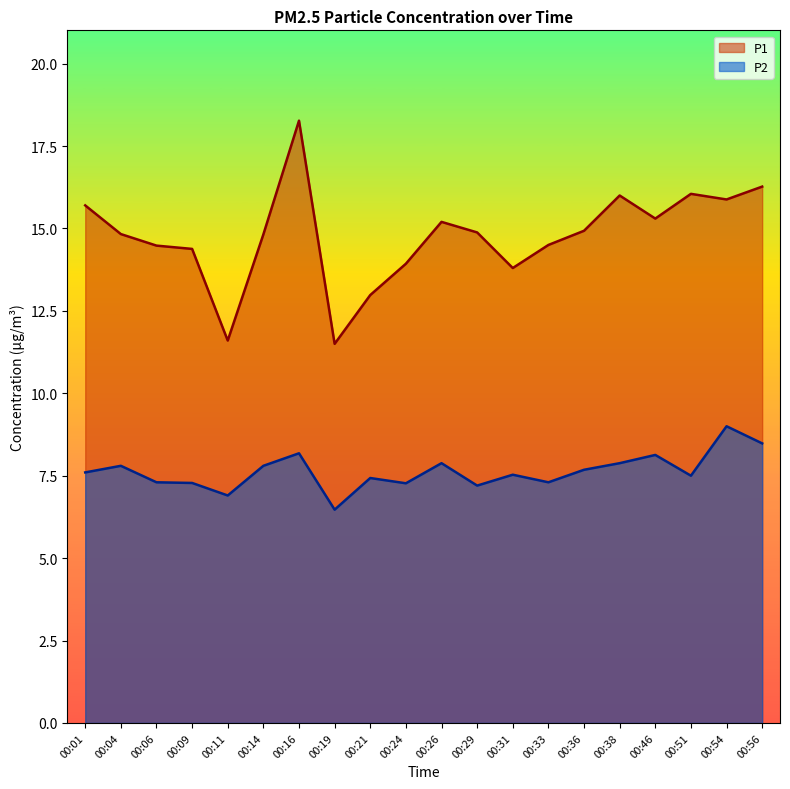

Rank the series by their average value, from highest to lowest.

P1, P2